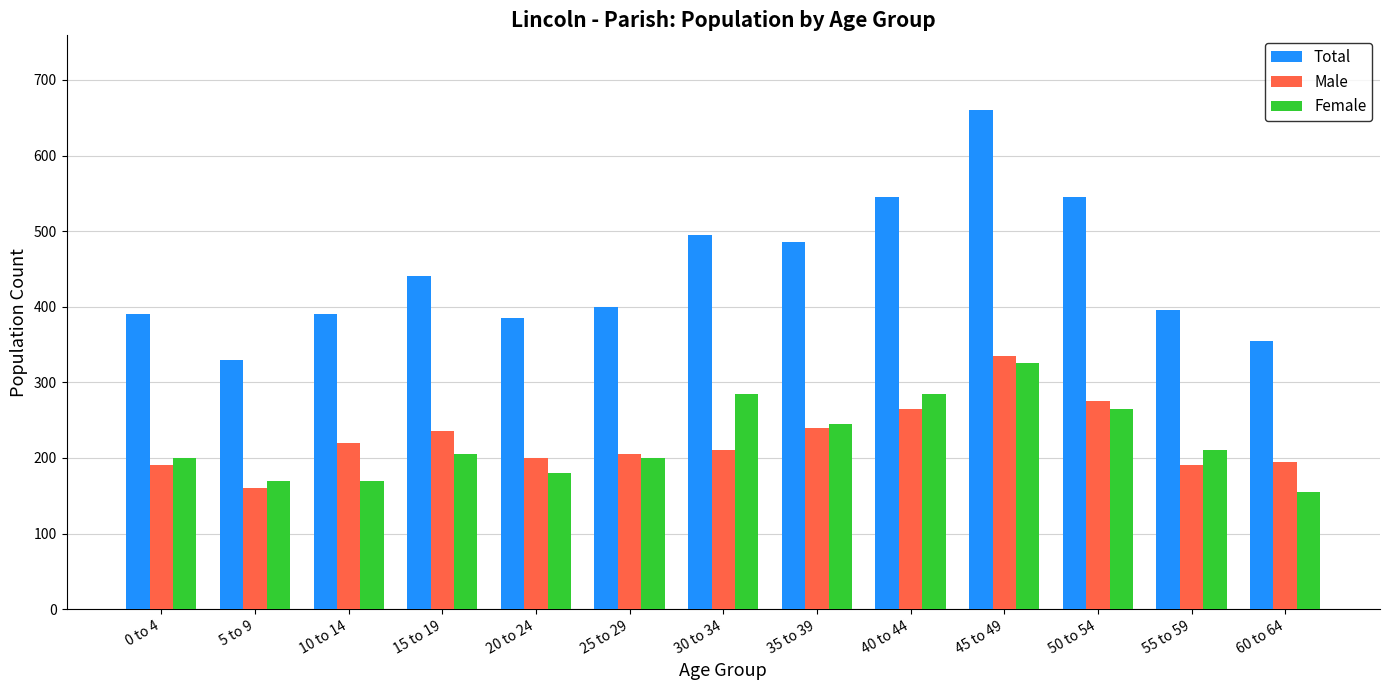

What is the sum of the Male values at 35 to 39 and 20 to 24?

440